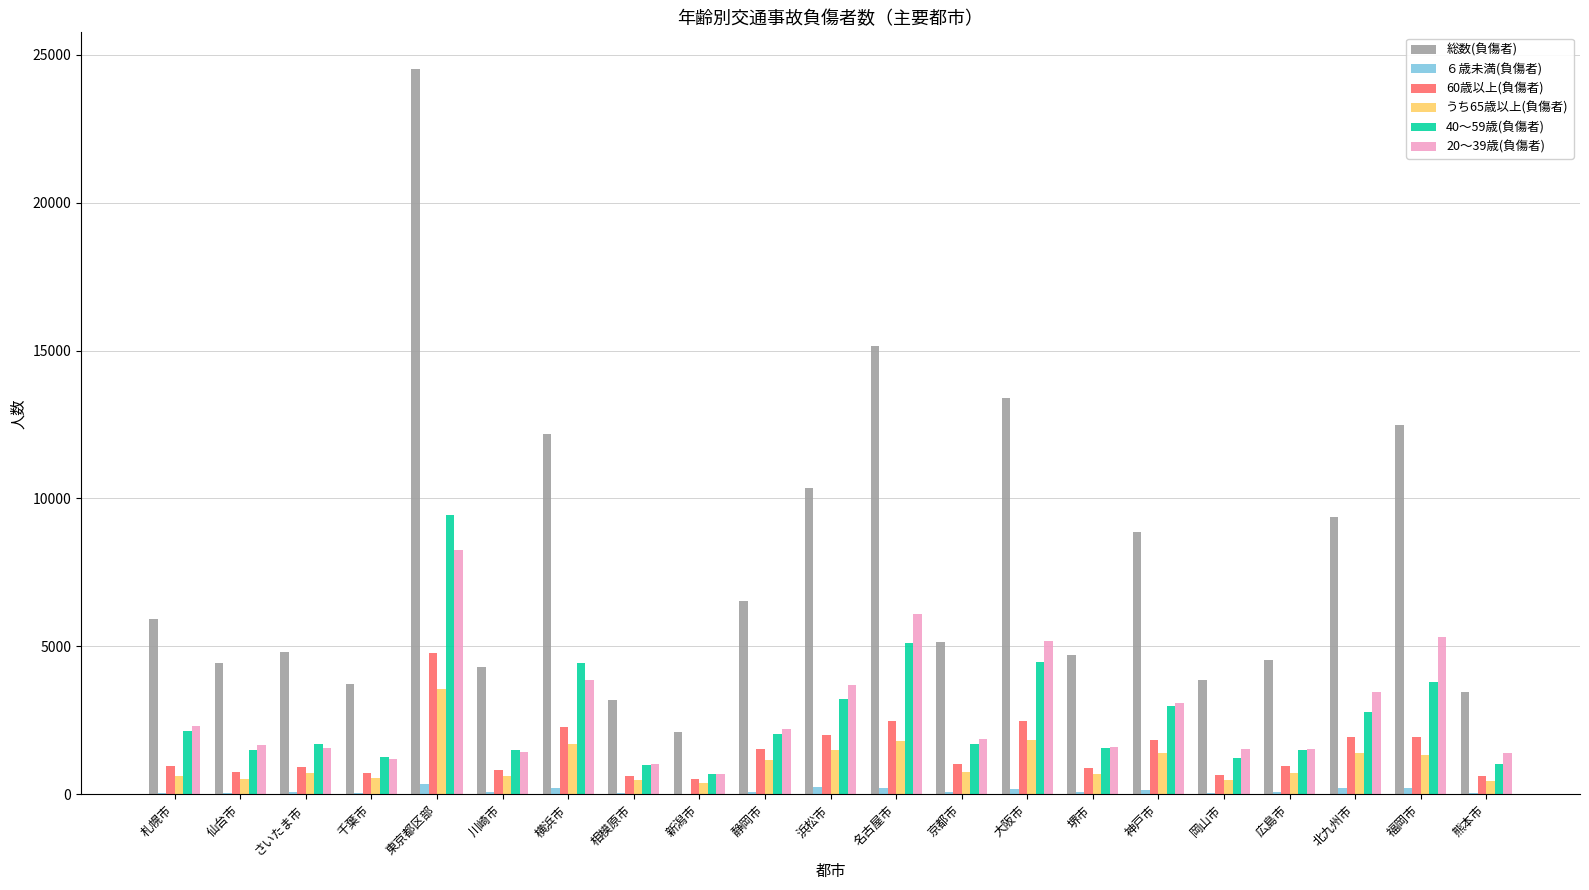

What is the difference between the 総数(負傷者) values at 川崎市 and 堺市?

428